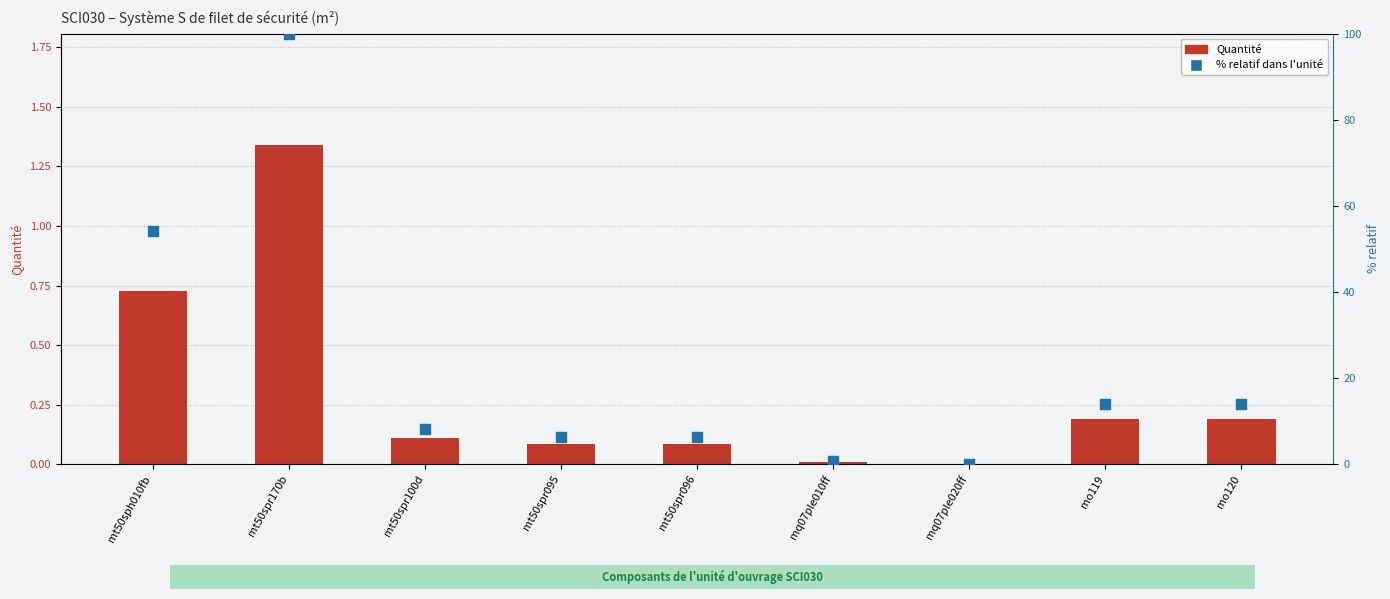

What are all the series names shown in the legend?

Quantité, % relatif dans l'unité